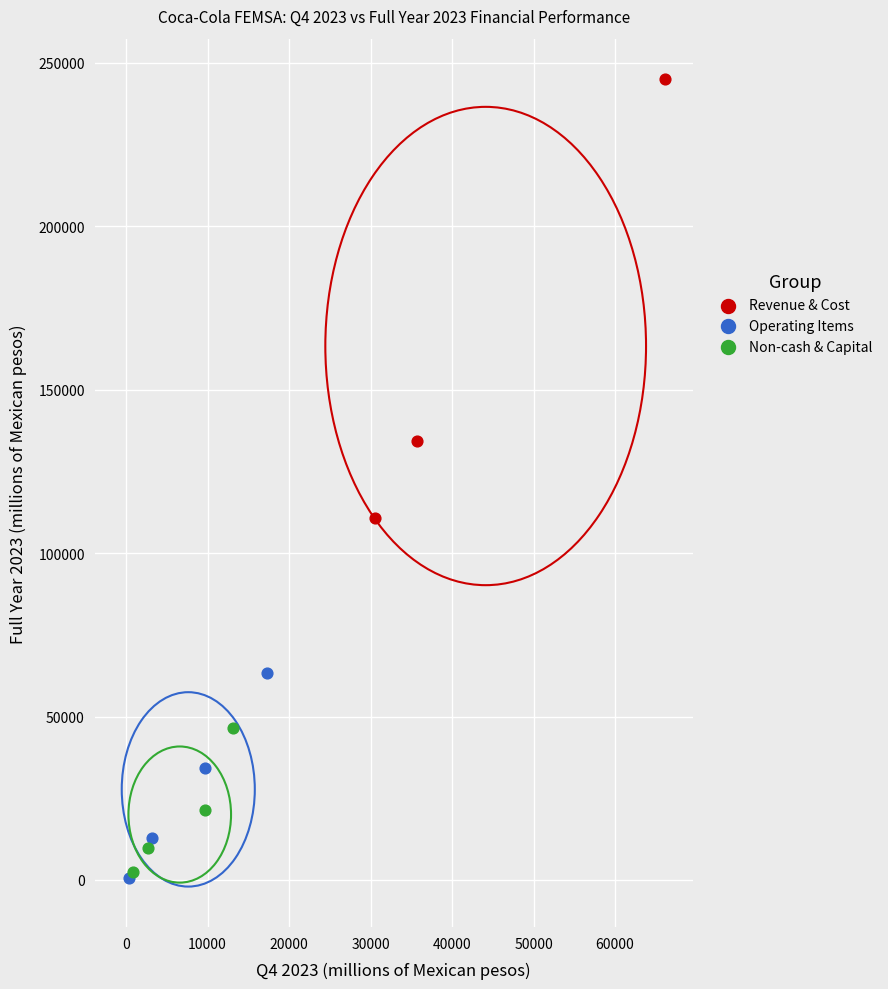

Which series contains the highest Y value?

Revenue & Cost